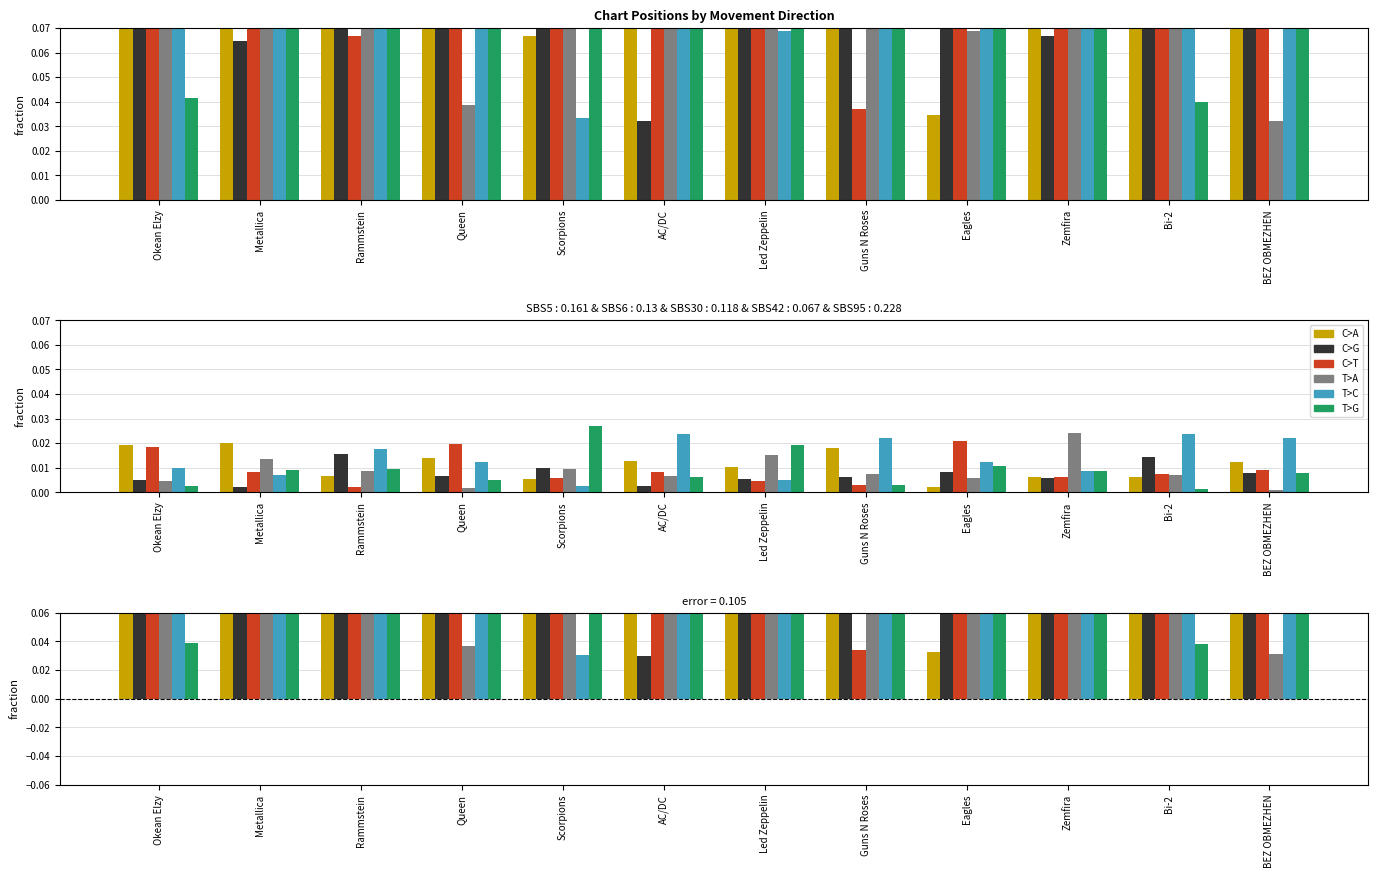

Count the number of categories in the chart.

12